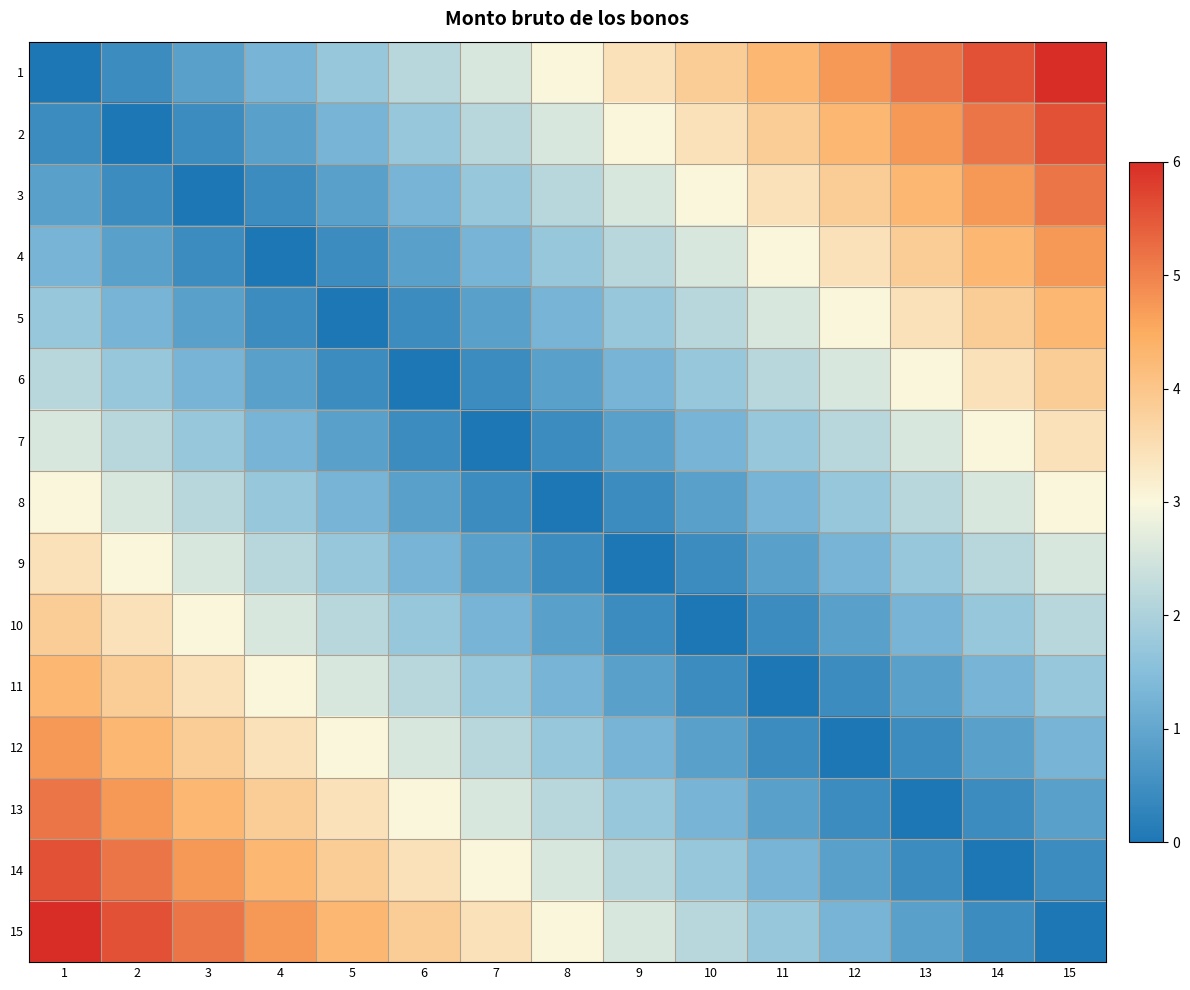

Which series has the widest spread of values?

1